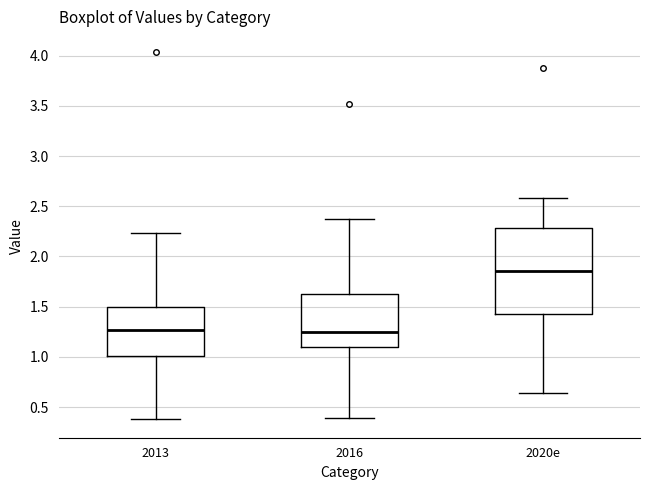

Reading left to right, read every box against the y-axis: the position of its median line, the range the box covers, and the ends of its whiskers. The values are not printed on the chart, so give them approximately, as read against the axis.

2013: median 1.25, box 1.00 to 1.50, whiskers 0.40 to 2.25
2016: median 1.25, box 1.10 to 1.60, whiskers 0.40 to 2.35
2020e: median 1.85, box 1.45 to 2.30, whiskers 0.65 to 2.60